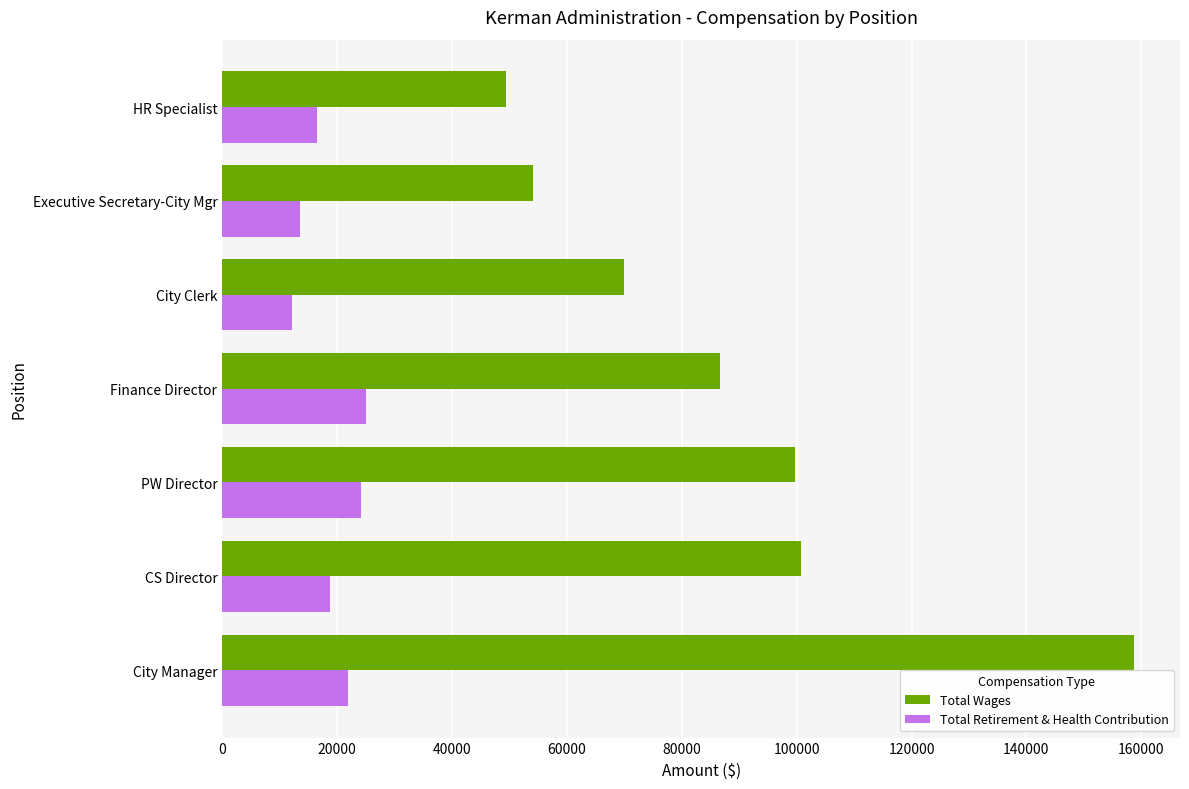

What is the difference between the maximum and second lowest values in the Total Wages series?

104641